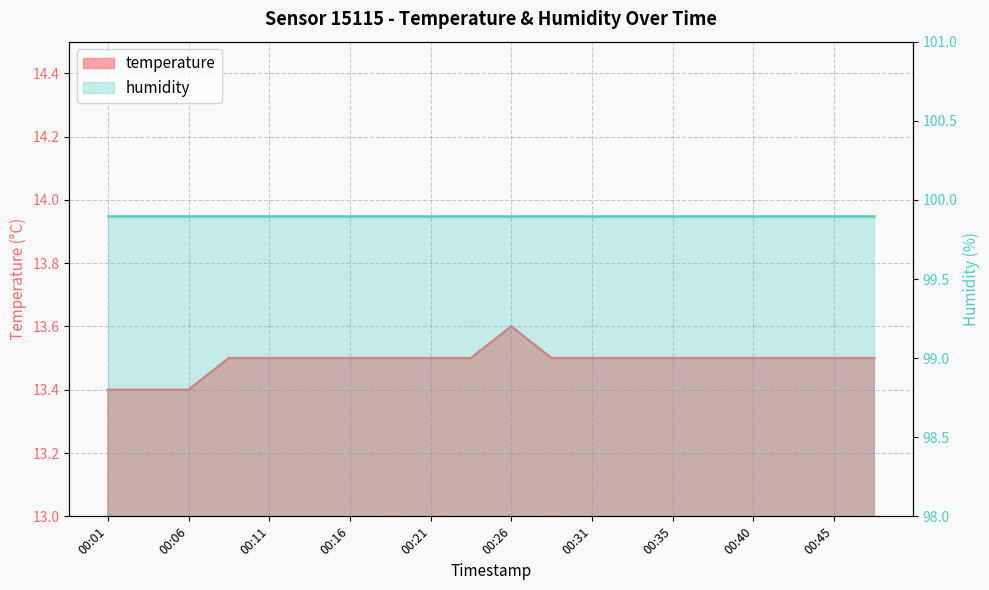

What is the difference between the second highest and minimum values?

0.1